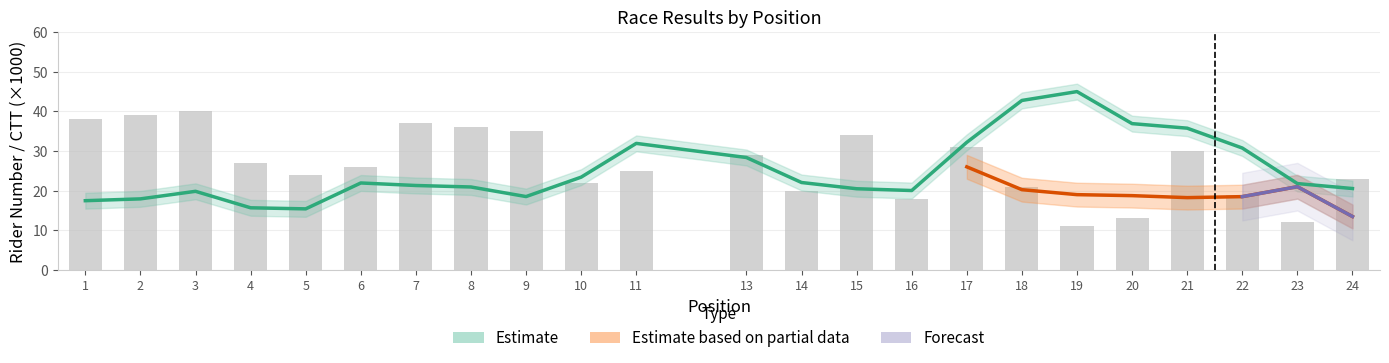

What is the change in value from 7 to 16?

-19